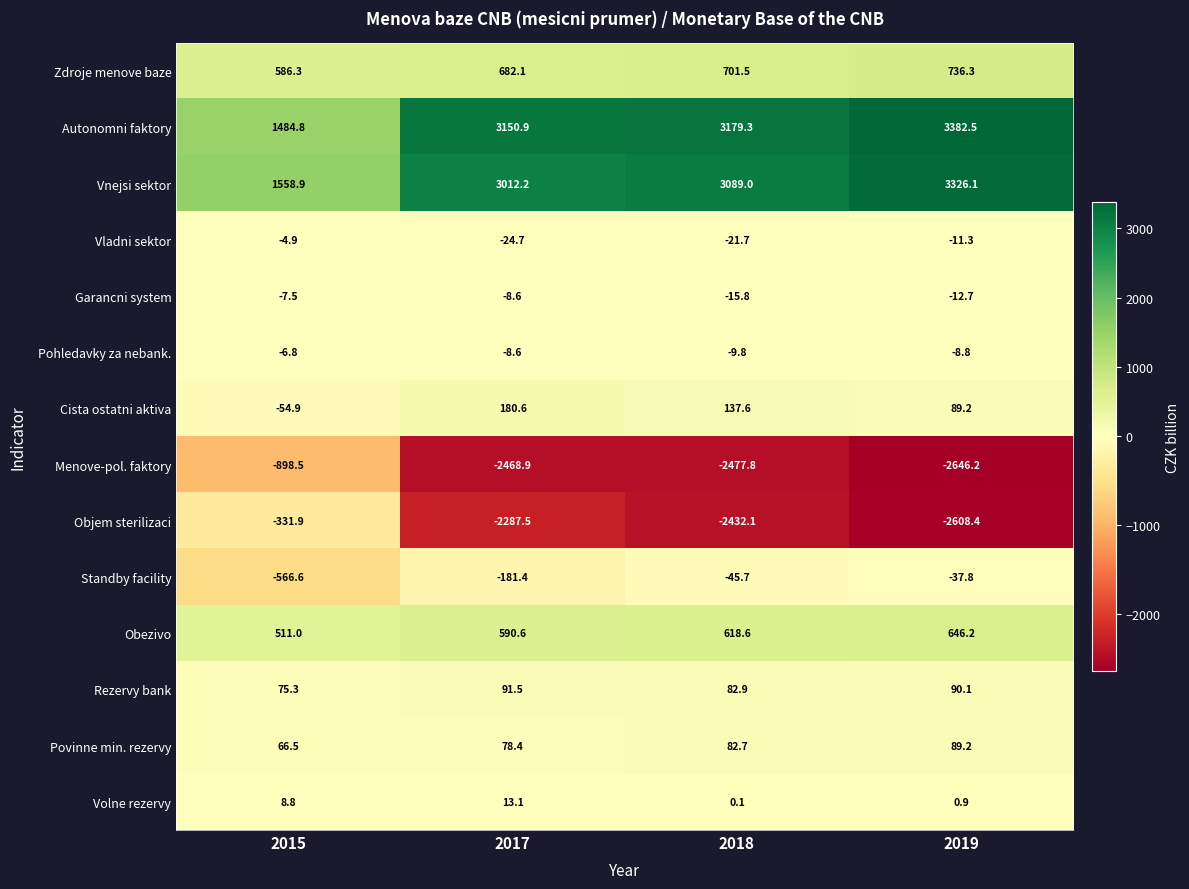

Rank the series by their maximum value, from highest to lowest.

Autonomni faktory, Vnejsi sektor, Zdroje menove baze, Obezivo, Cista ostatni aktiva, Rezervy bank, Povinne min. rezervy, Volne rezervy, Vladni sektor, Pohledavky za nebank., Garancni system, Standby facility, Objem sterilizaci, Menove-pol. faktory